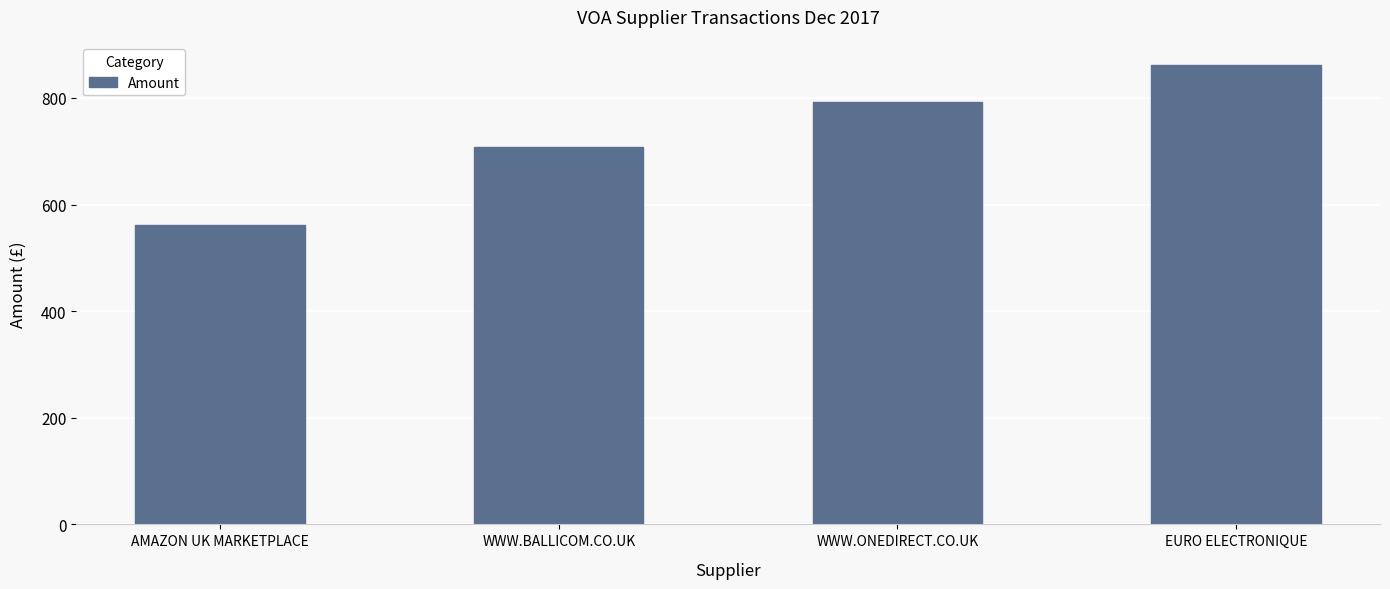

How many data points does each series have?

4